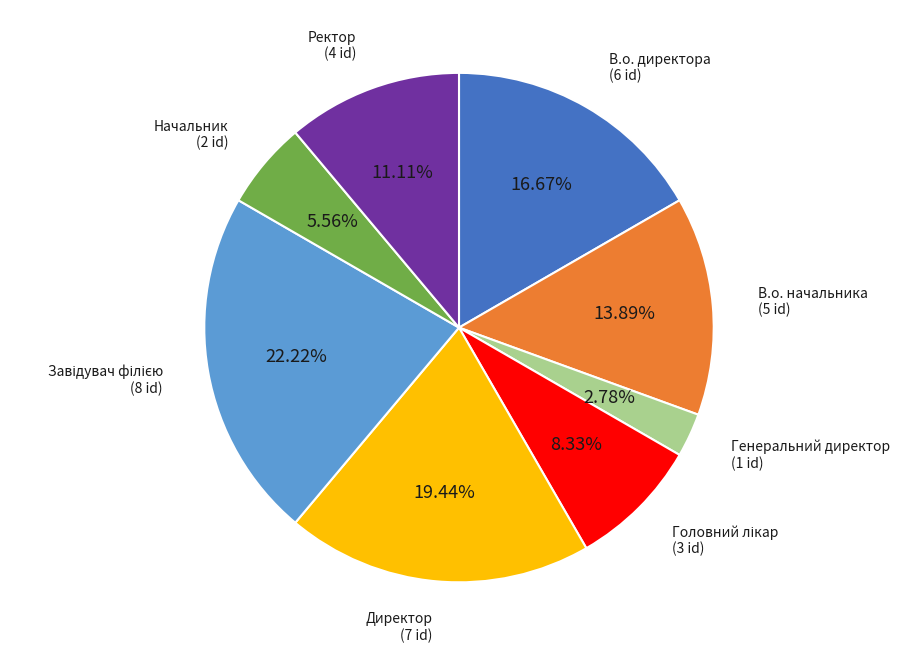

Is there any slice that represents more than half of the pie?

No